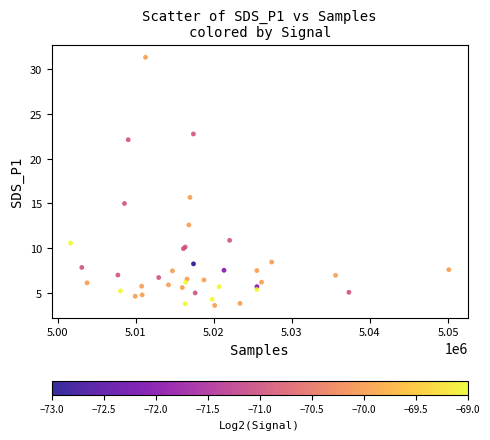

What Y value in the scatter plot is closest to 17?

15.7